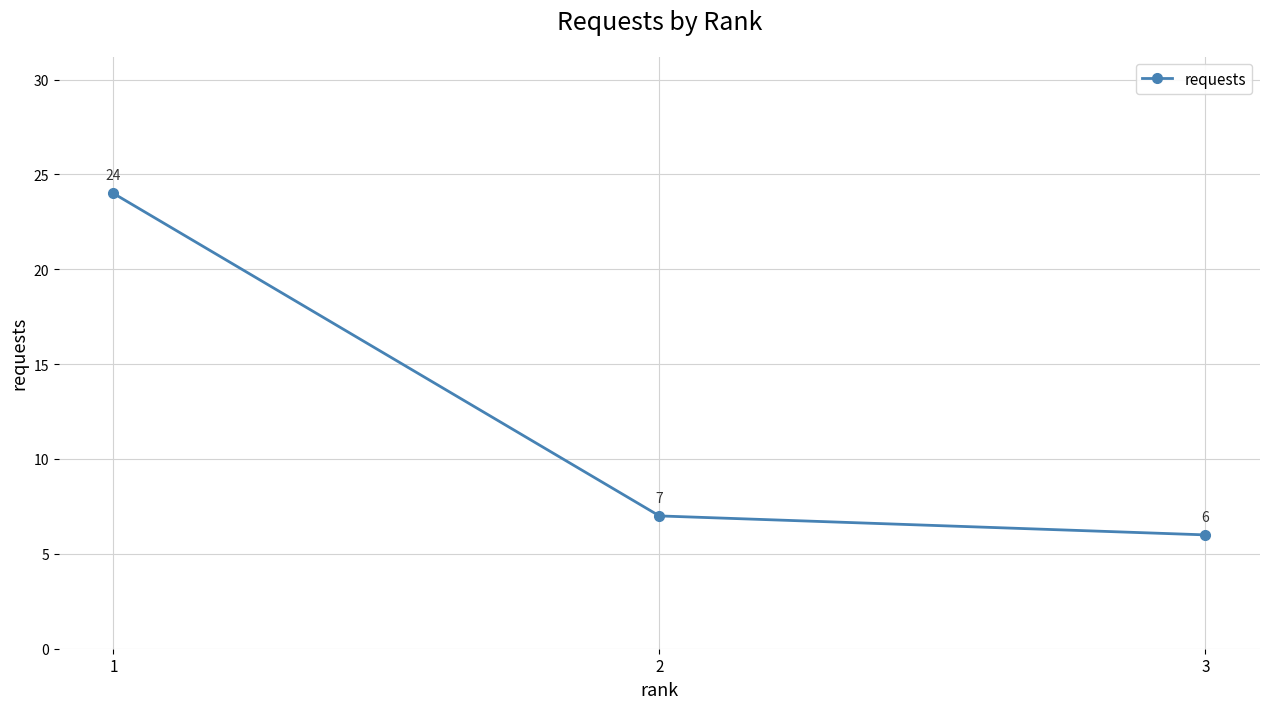

Which category has the lowest value across all series?

3